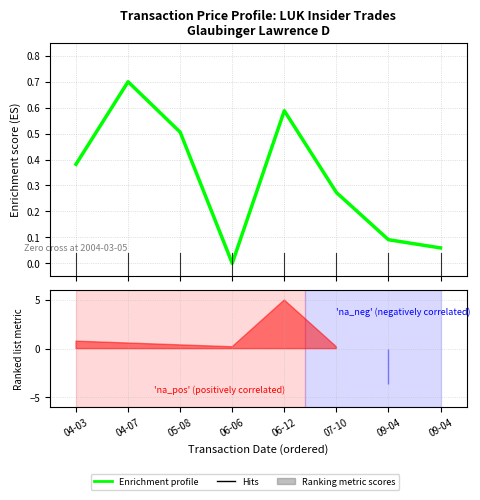

What is the difference between the maximum and minimum values?

0.7